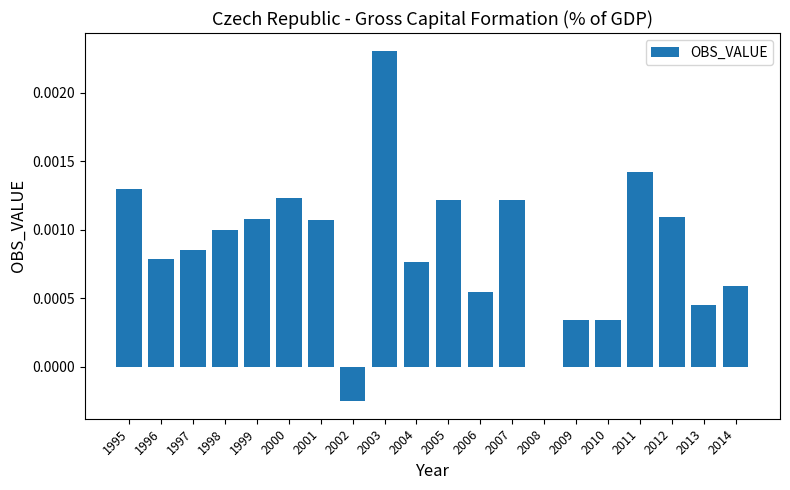

Which has a higher value, 2004 or 2011?

2011